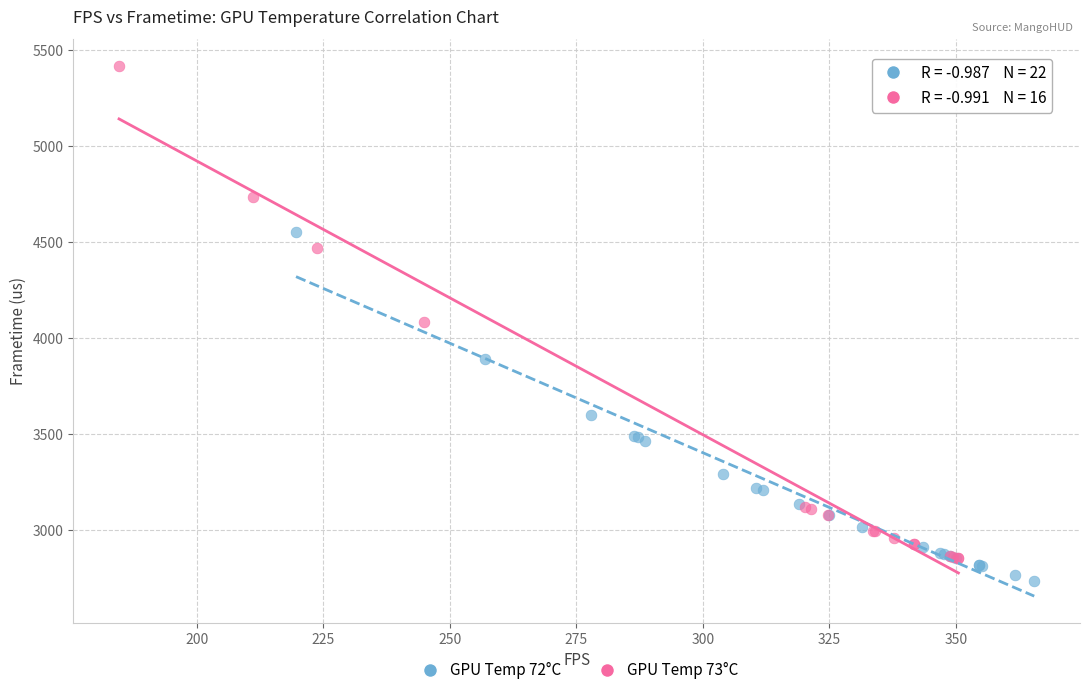

Which series has the largest Y range (max minus min)?

GPU Temp 73°C